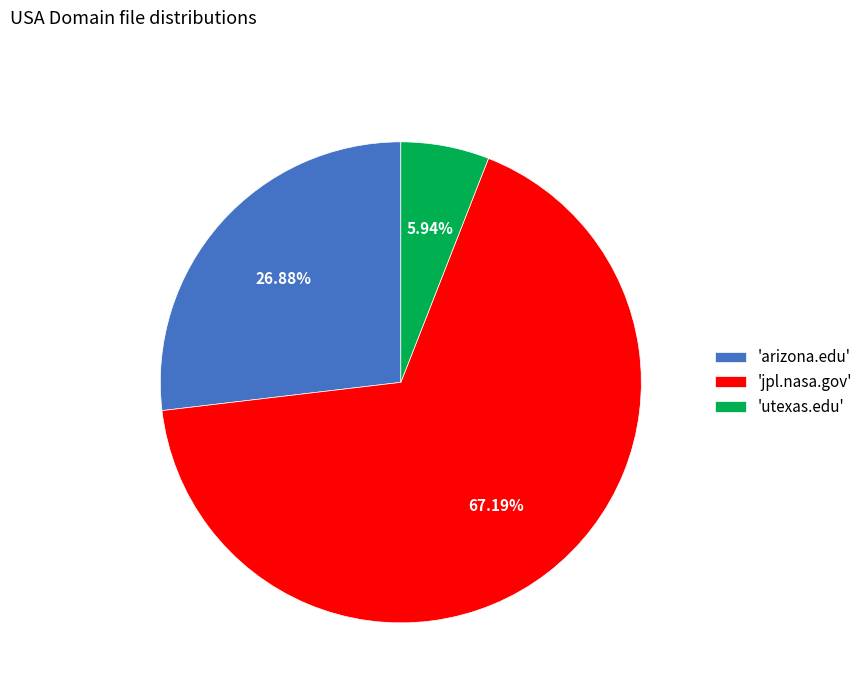

Is the sum of 'arizona.edu' and 'utexas.edu' greater than half?

No